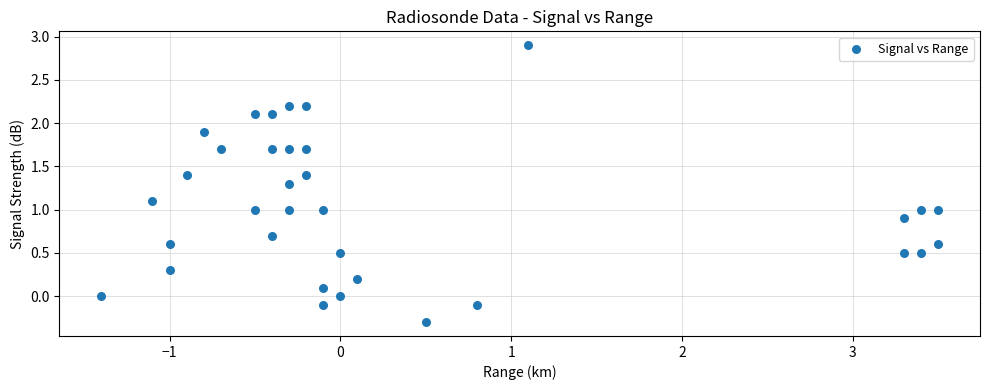

What is the range of Y values (max minus min)?

3.2